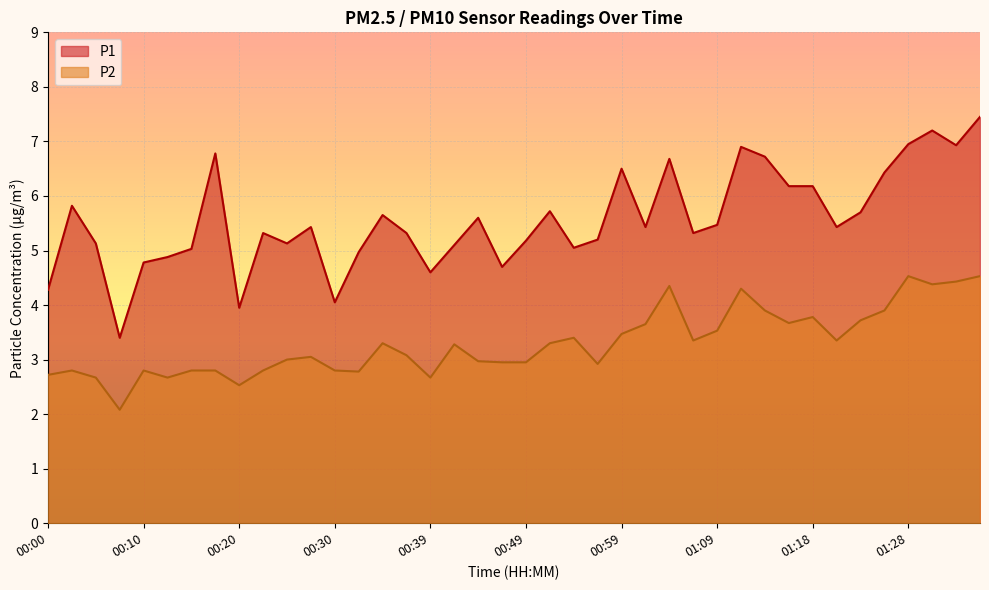

True or false: P1 and P2 intersect in this chart.

False